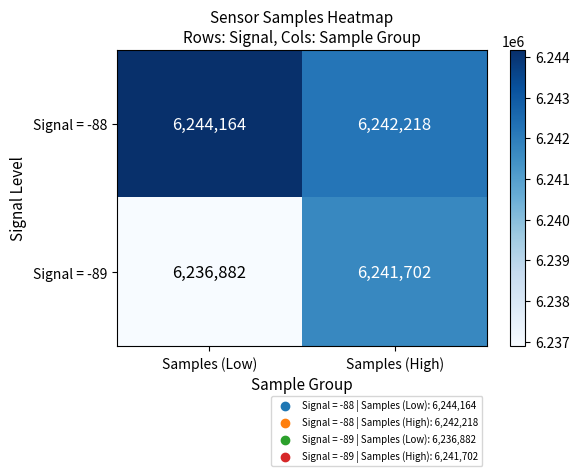

Which series has the largest total across all categories?

Signal = -88